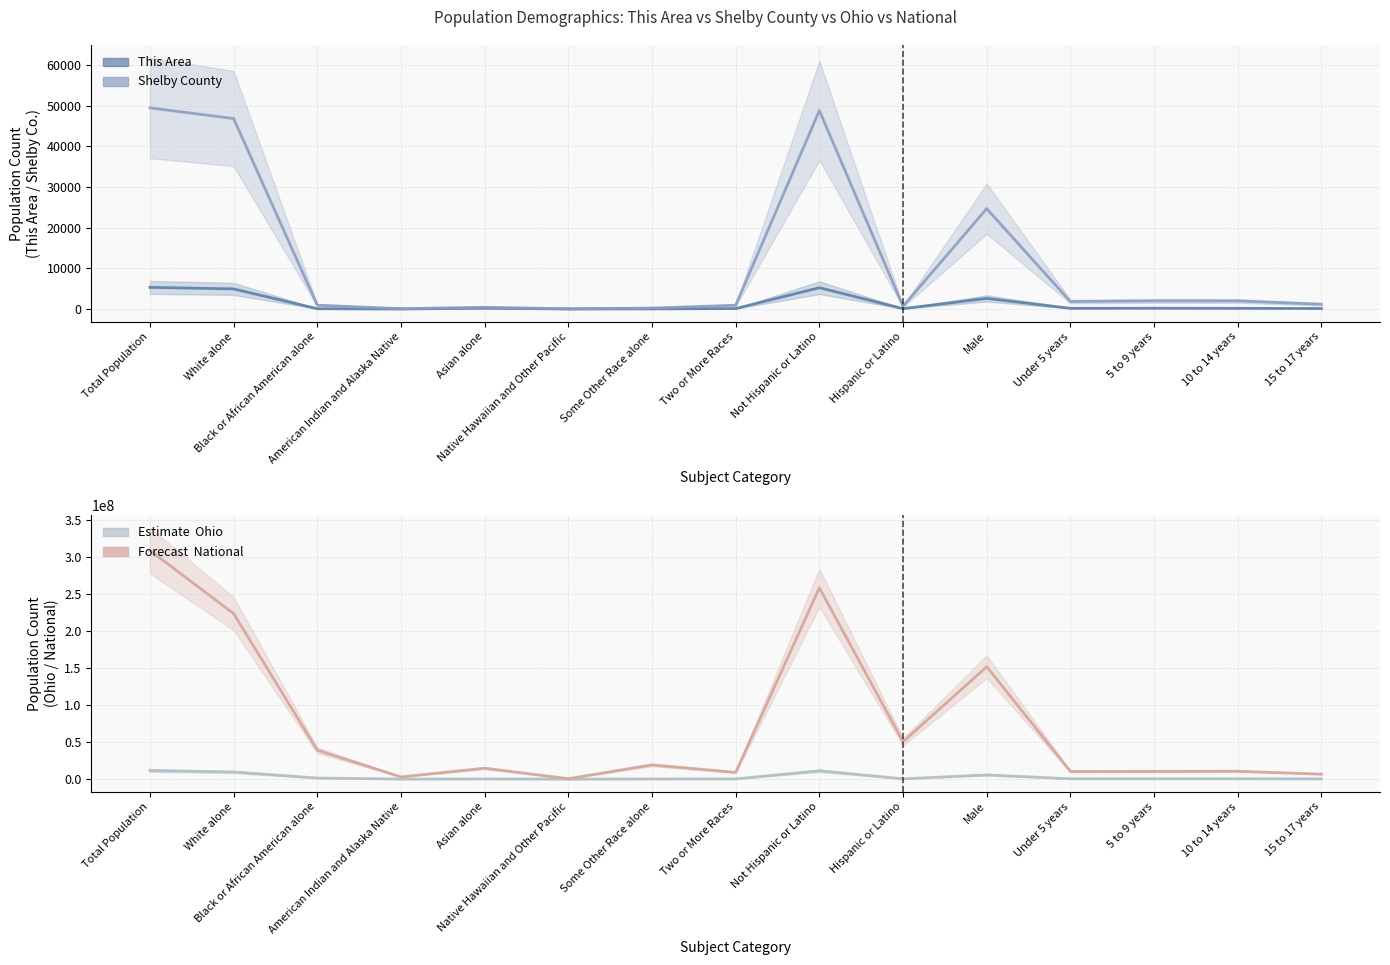

What is the difference between the highest and lowest values at 5 to 9 years?

10389443